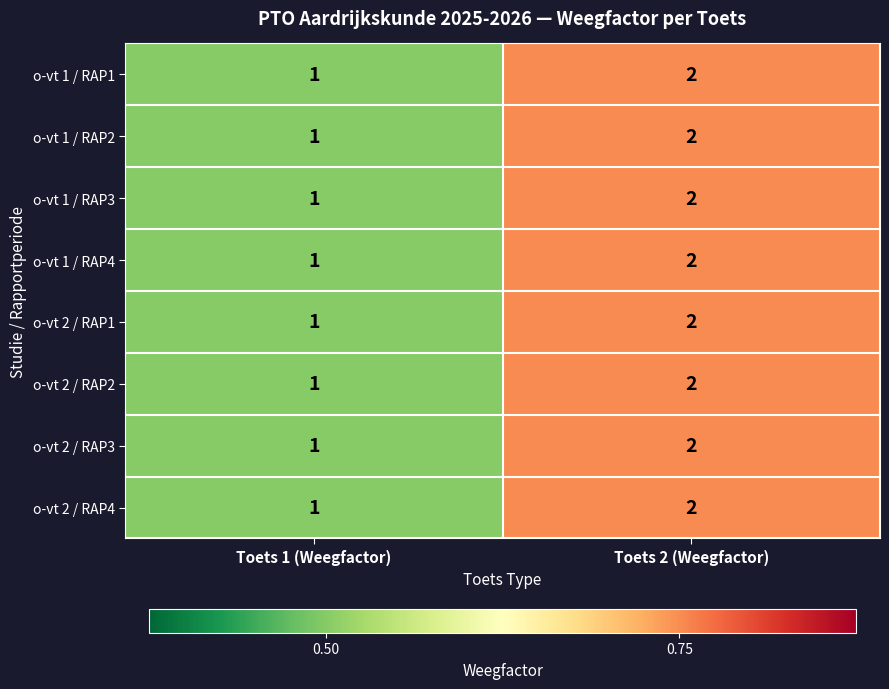

At which label is o-vt 2 / RAP1 closest to 1?

Toets 1 (Weegfactor)